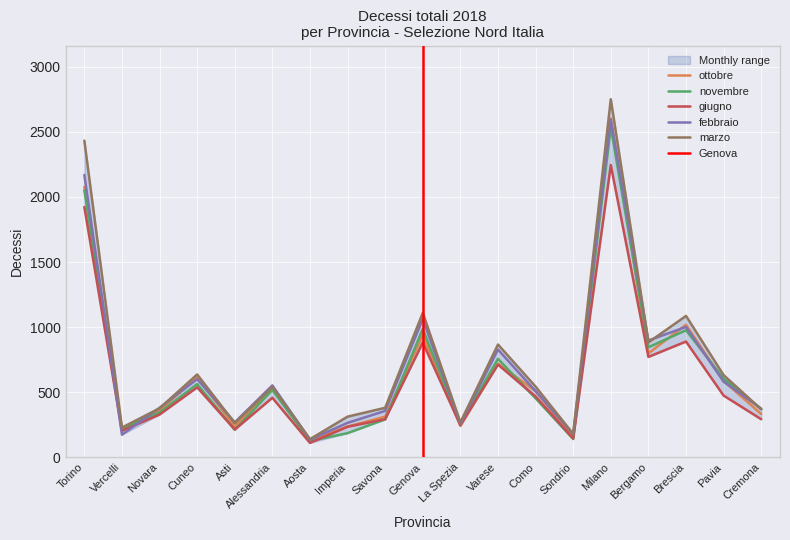

Does the chart display data point markers on the line(s)?

No